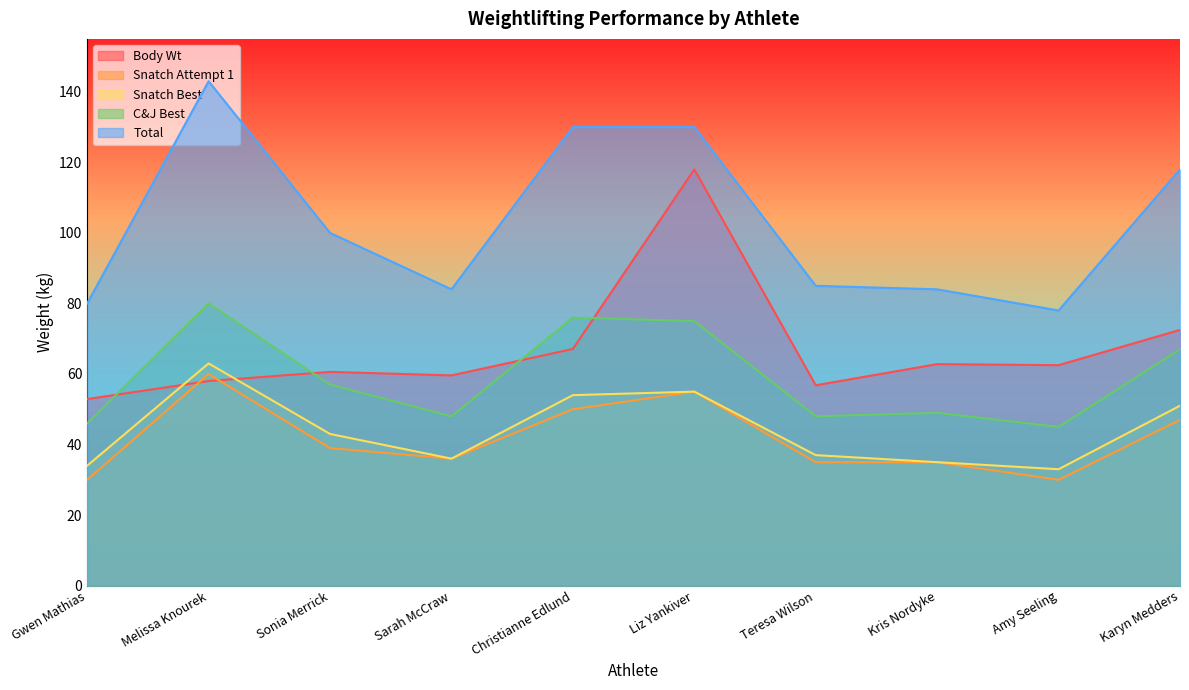

True or false: Body Wt and Total cross at least once.

False